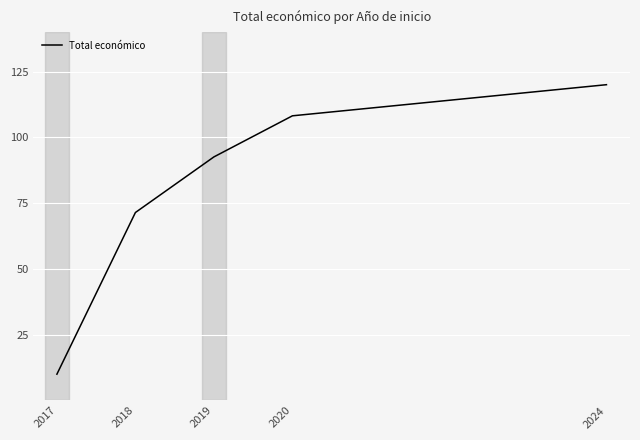

Which has a higher value, 2020 or 2019?

2020